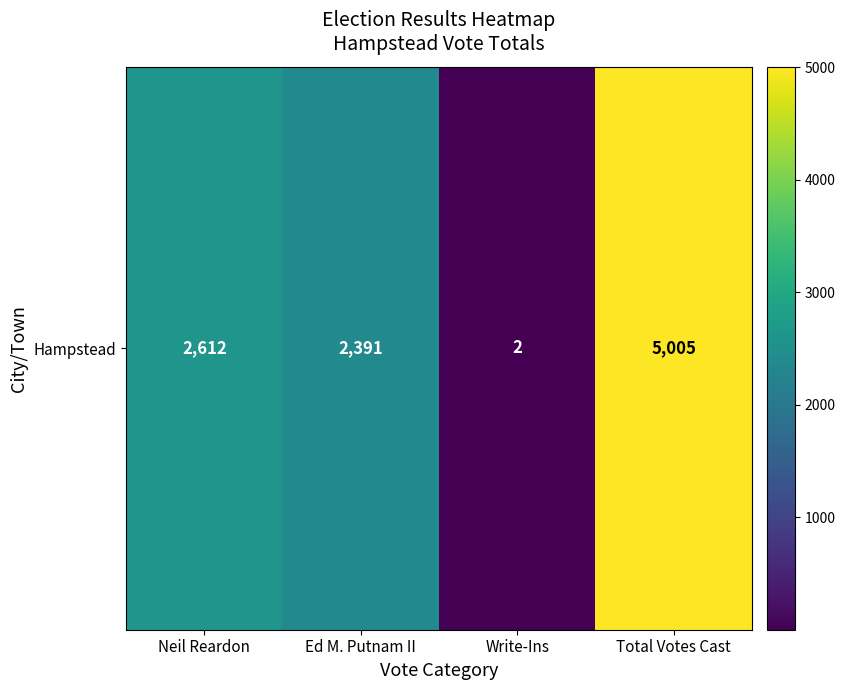

Reading left to right, what are all the values shown in this chart?

2612	2391	2	5005